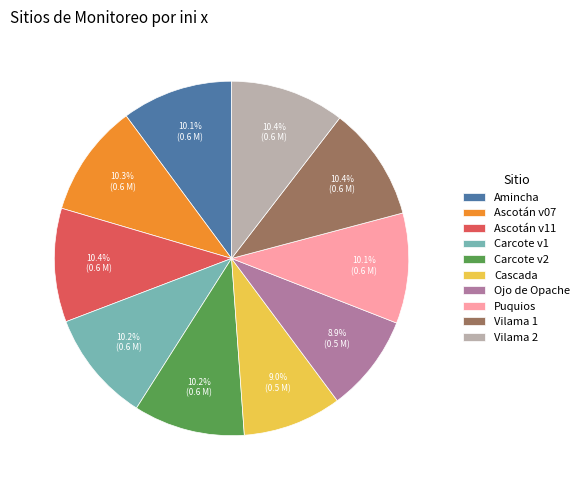

What is the ratio of the value at Vilama 1 to the value at Ojo de Opache?

1.2